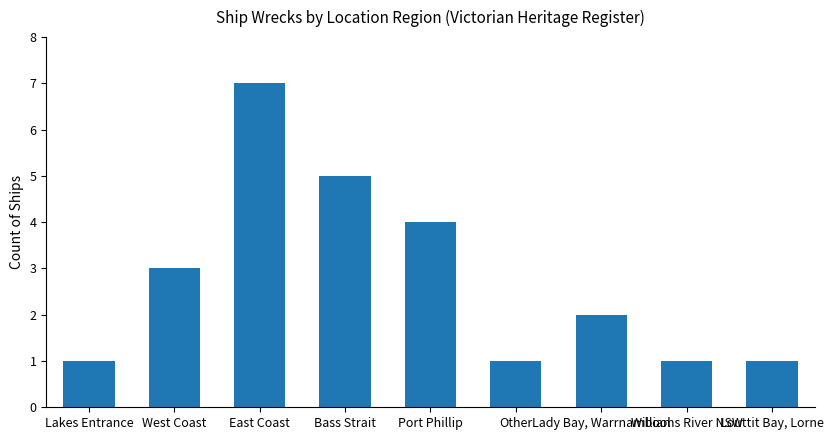

How many values are between 1 and 4?

7